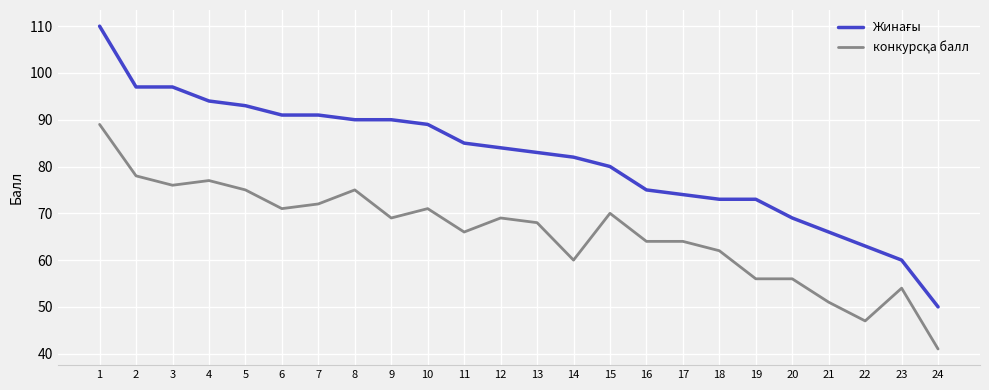

What is the smallest value displayed?

41